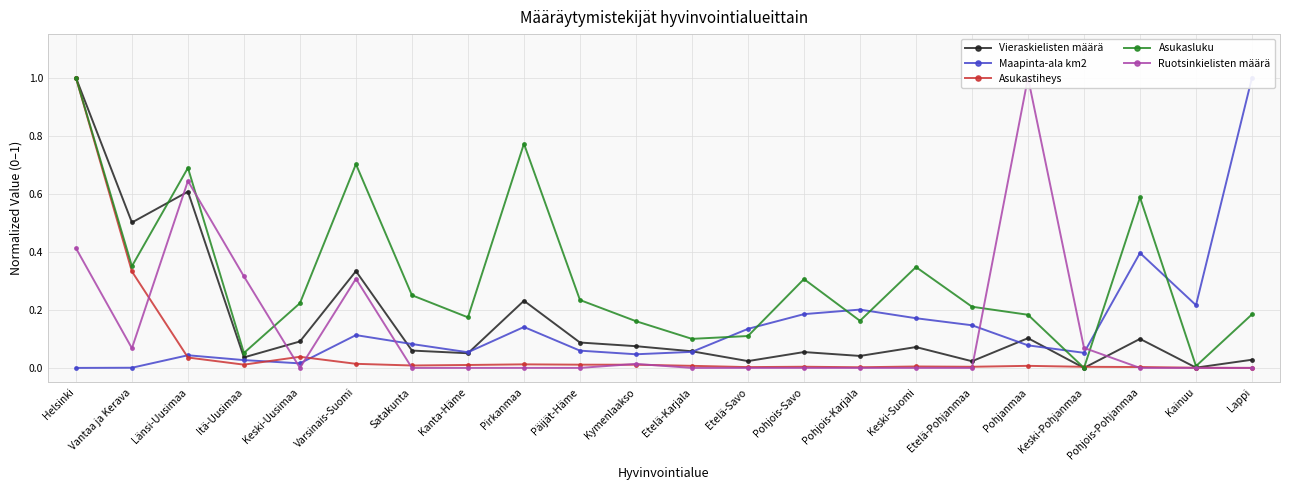

Rank the series by their maximum value, from lowest to highest.

Asukastiheys, Ruotsinkielisten määrä, Maapinta-ala km2, Vieraskielisten määrä, Asukasluku